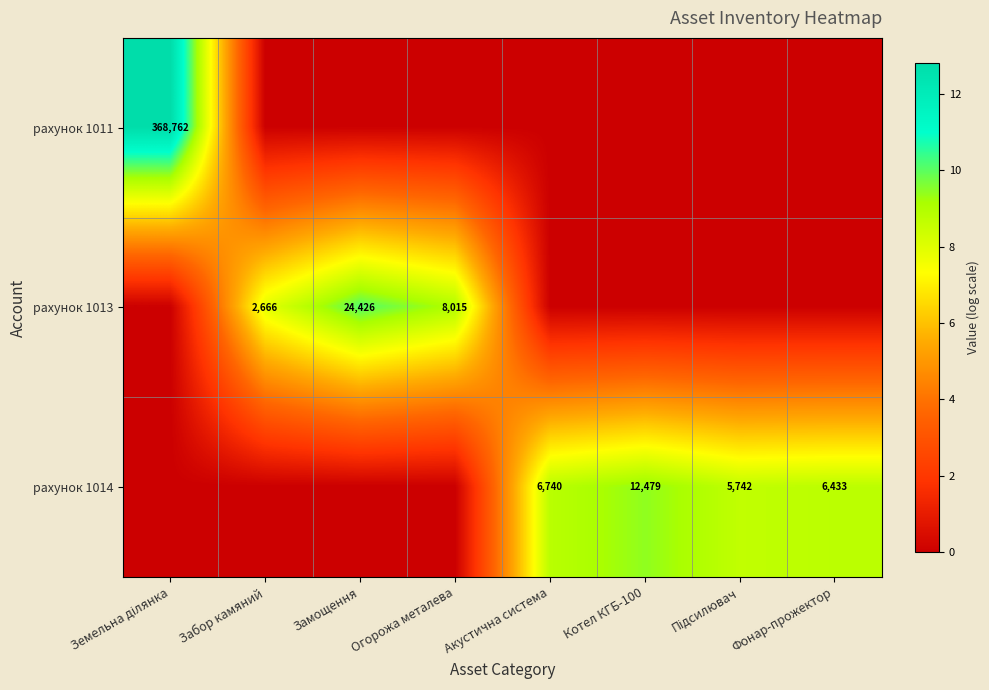

What is the difference between the рахунок 1014 values at Котел КГБ-100 and Фонар-прожектор?

6046